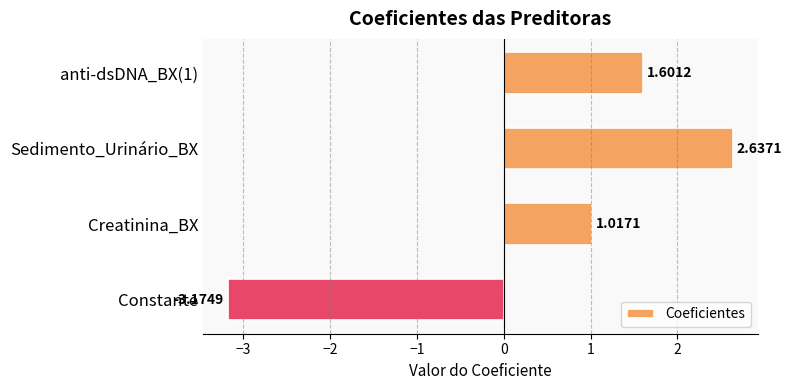

Does the chart contain stacked bars?

No